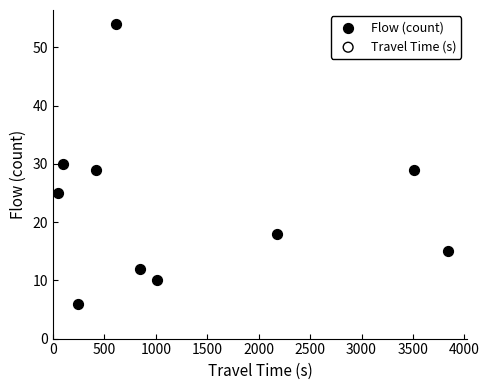

What is the average Y value?

23